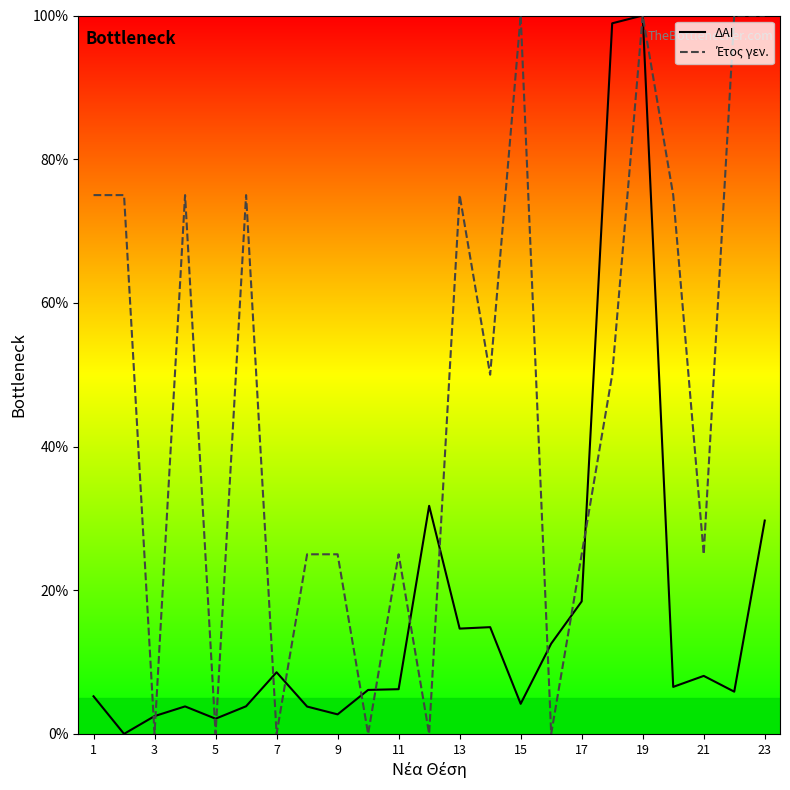

True or false: ΔΑΙ has a value of 29.7 at 23.

True